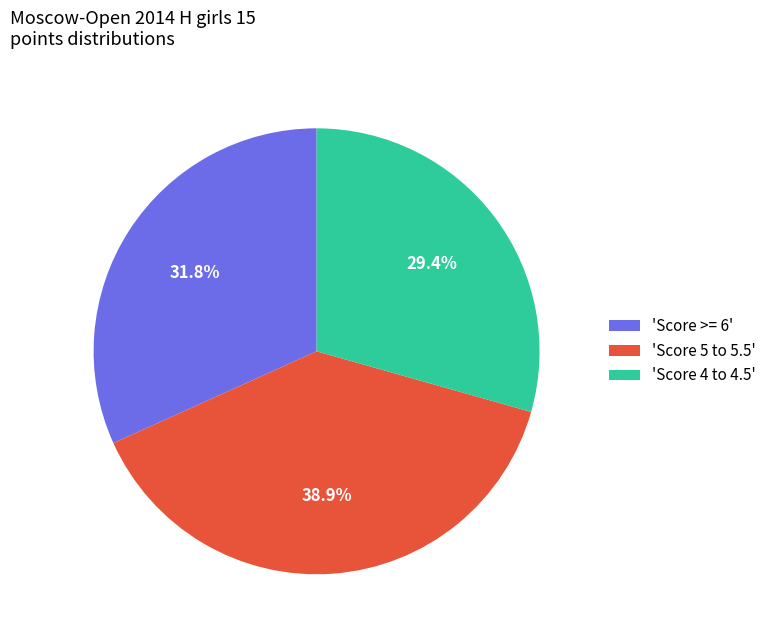

Rank the categories by value from highest to lowest.

'Score 5 to 5.5', 'Score >= 6', 'Score 4 to 4.5'